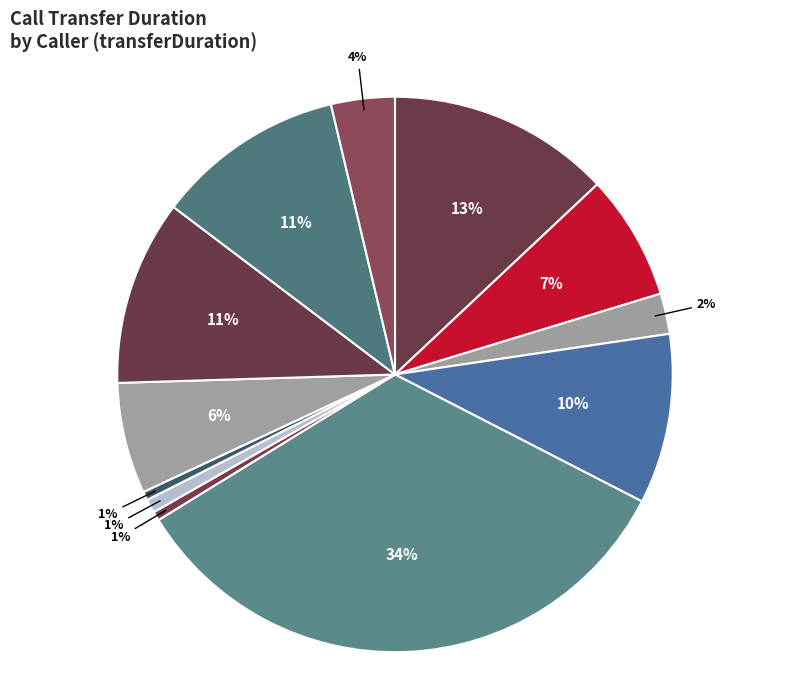

How many slices are in this pie chart?

12